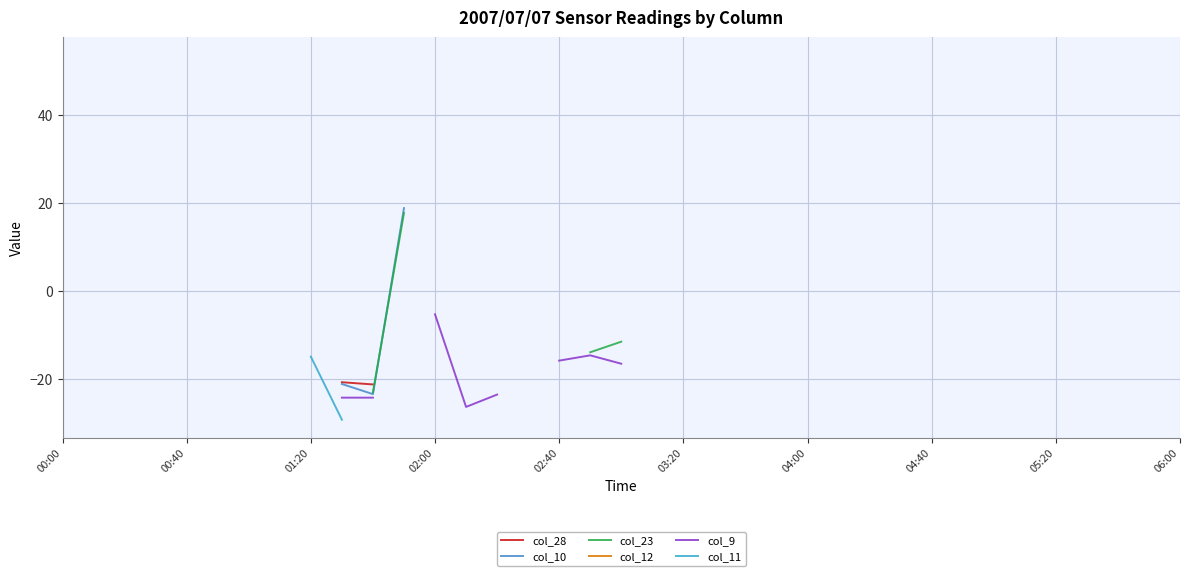

How many lines are shown in the chart?

6